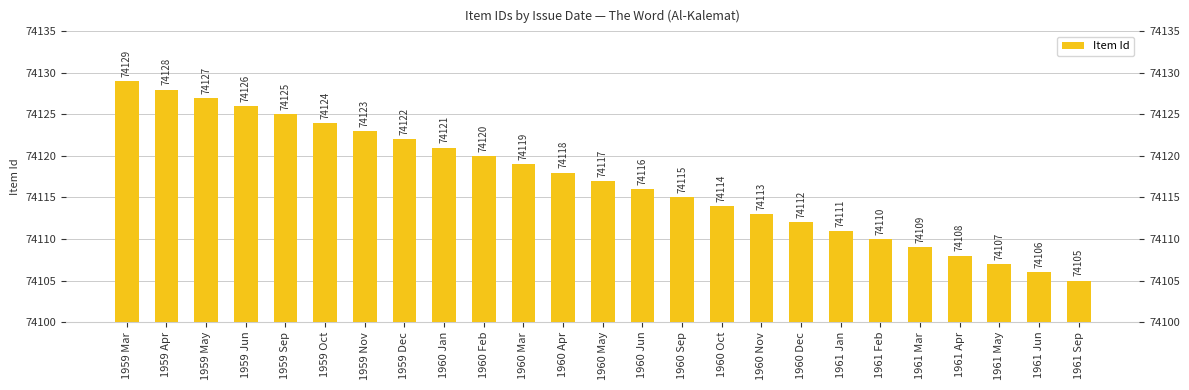

What is the difference between the maximum and minimum values?

24